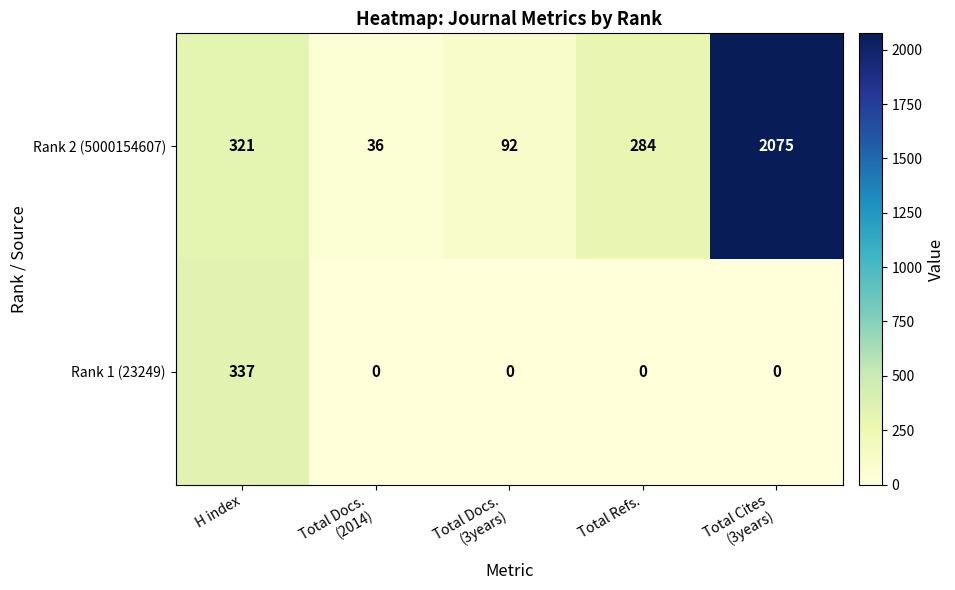

The value of Rank 1 (23249) at Total Refs. is 185. True or false?

False